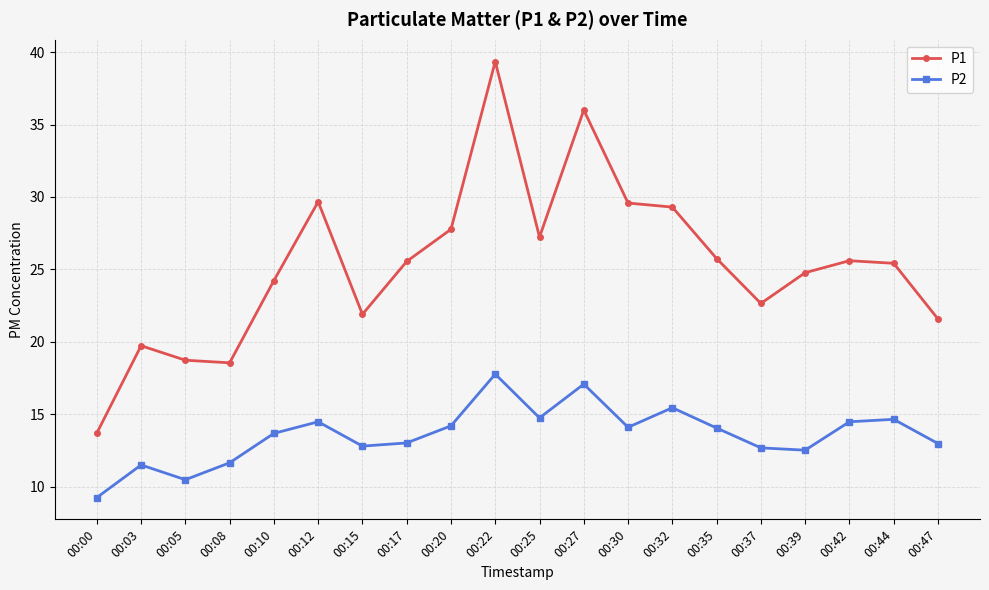

What is the difference between the P2 values at 00:03 and 00:30?

2.6